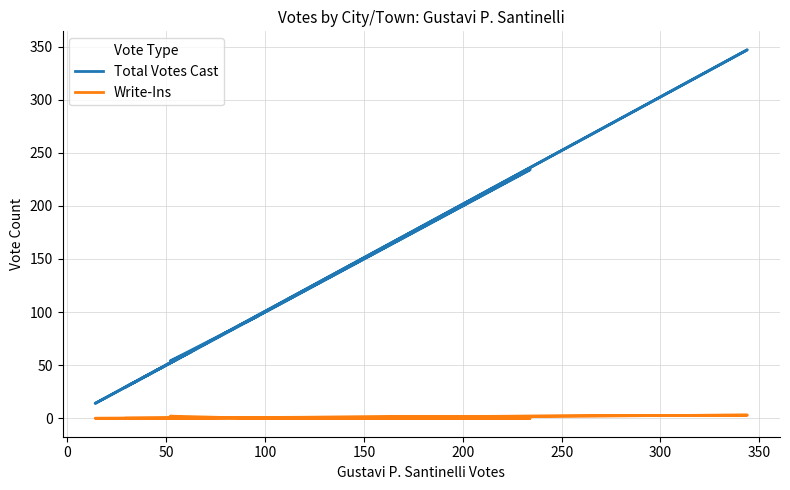

What is the difference between the second highest and minimum values in the Total Votes Cast series?

220